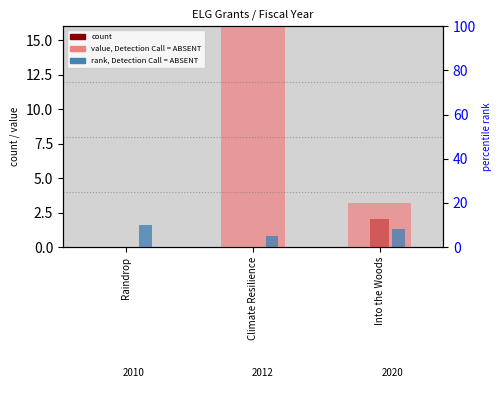

Where does the value, Detection Call = ABSENT series first go above 20?

Climate Resilience